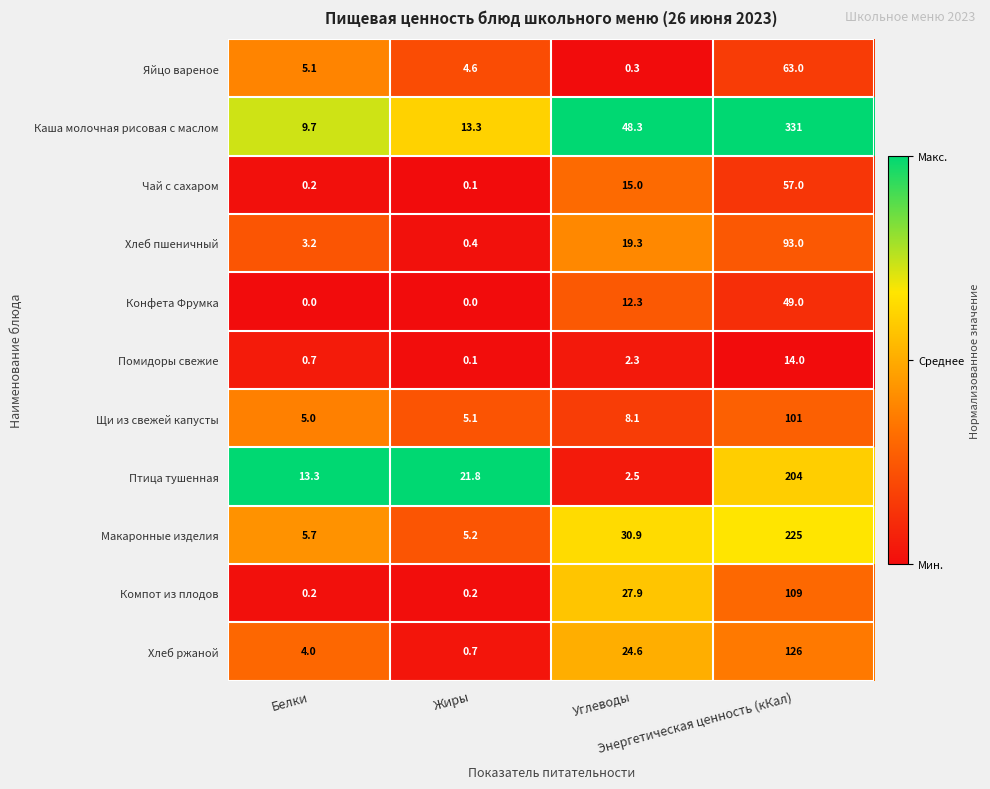

What is the greatest value displayed?

331.0